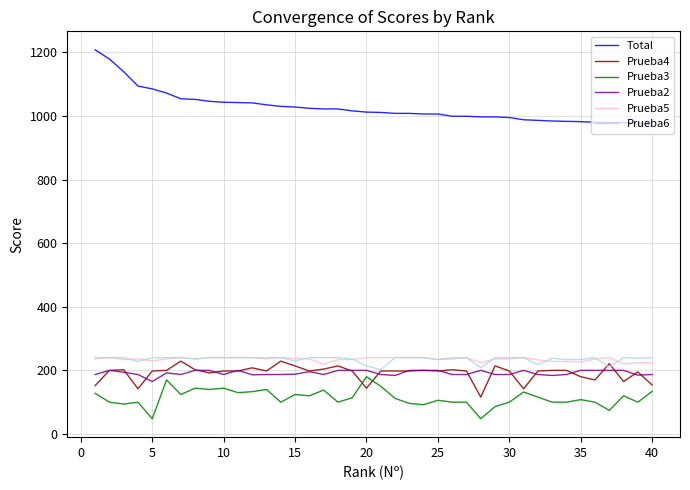

True or false: Total and Prueba5 cross at least once.

False